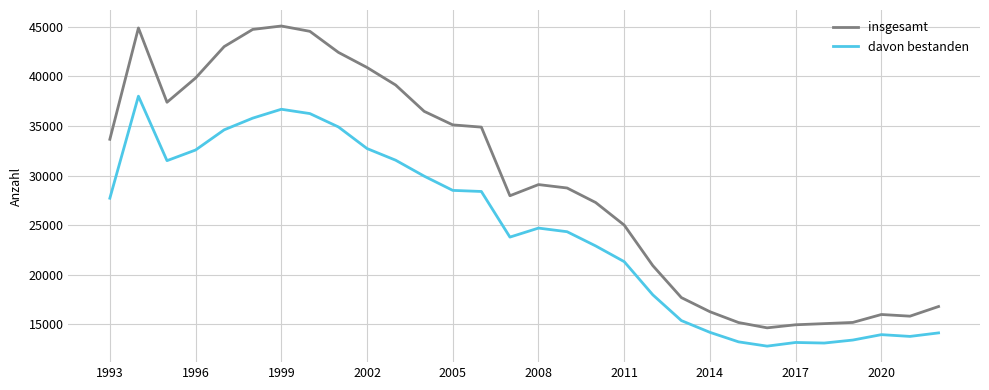

Rank the series by their average value, from highest to lowest.

insgesamt, davon bestanden